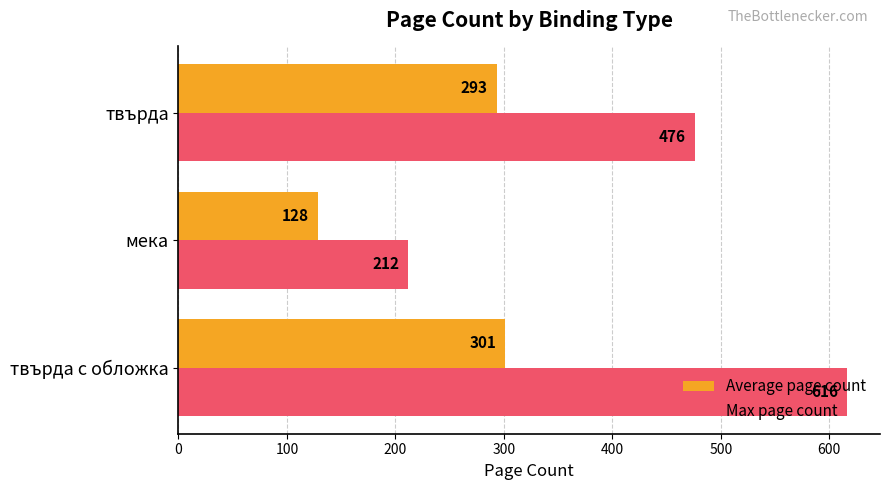

At which category is the sum across all series the highest?

твърда с обложка